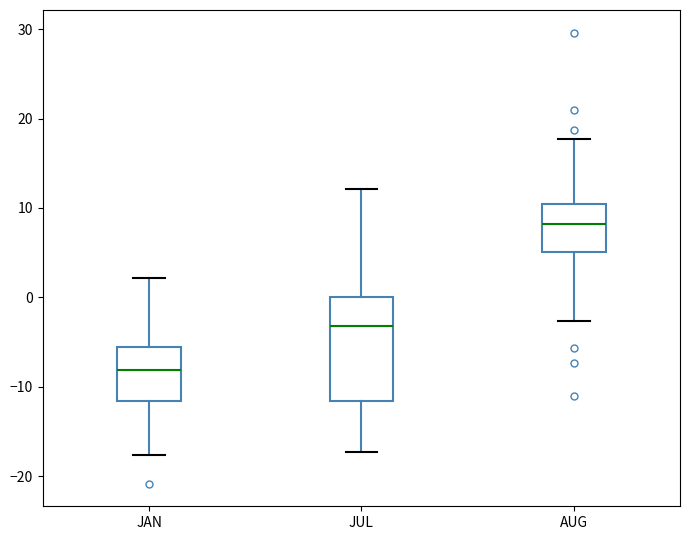

Reading left to right, read every box against the y-axis: the position of its median line, the range the box covers, and the ends of its whiskers. The values are not printed on the chart, so give them approximately, as read against the axis.

JAN: median -8, box -12 to -6, whiskers -18 to 2
JUL: median -3, box -12 to 0, whiskers -17 to 12
AUG: median 8, box 5 to 10, whiskers -3 to 18